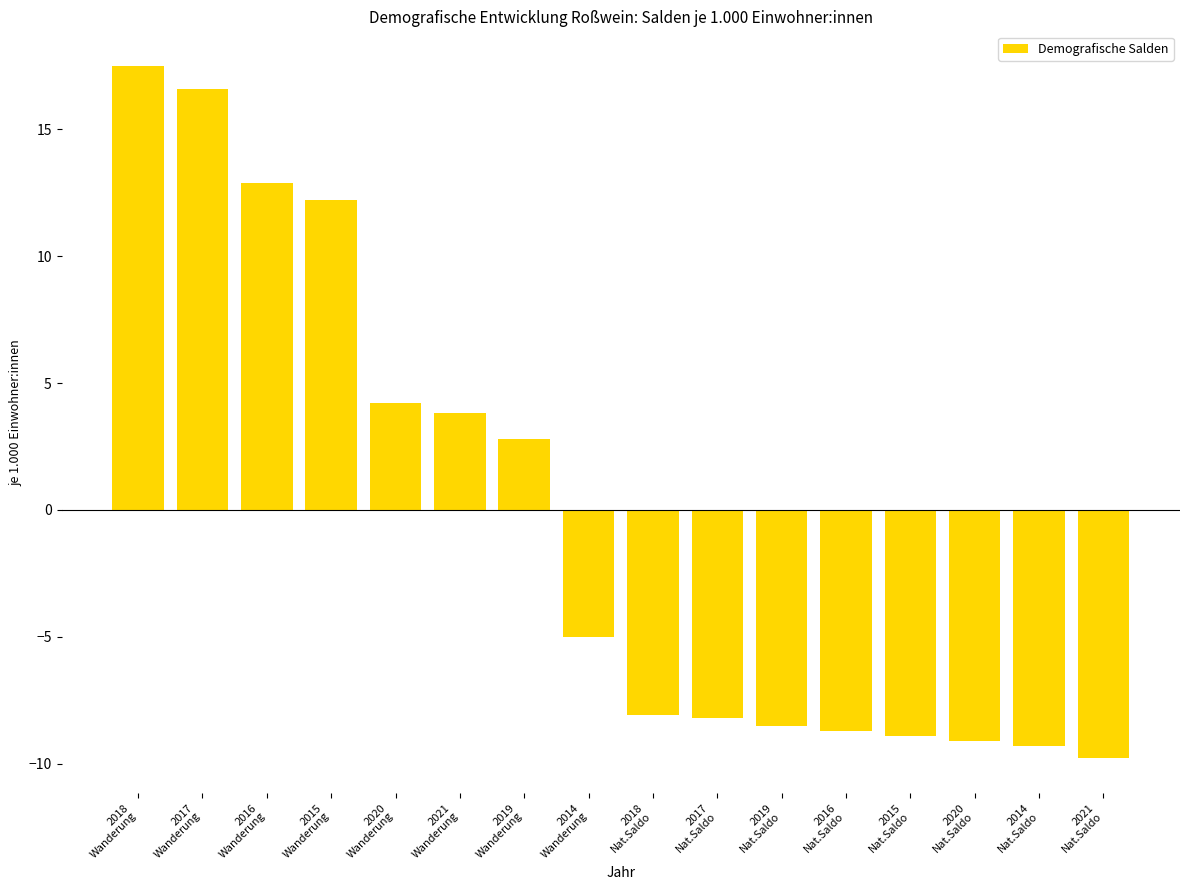

Is it true that the value at 2016
Nat.Saldo is -8.7?

True